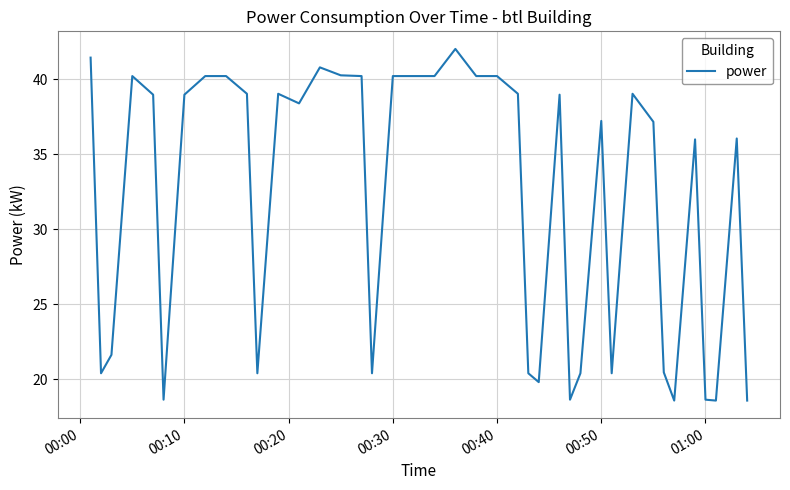

What is the minimum value shown in the chart?

18.6